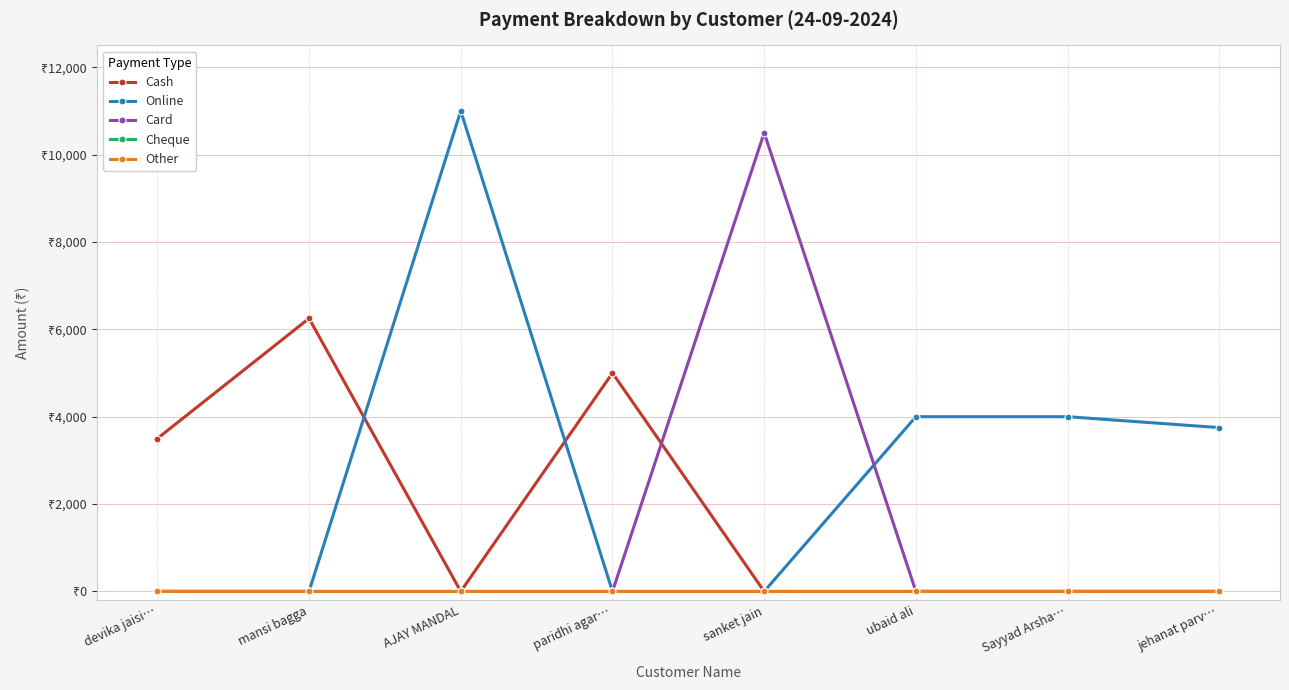

Rank the series by their maximum value, from highest to lowest.

Online, Card, Cash, Cheque, Other